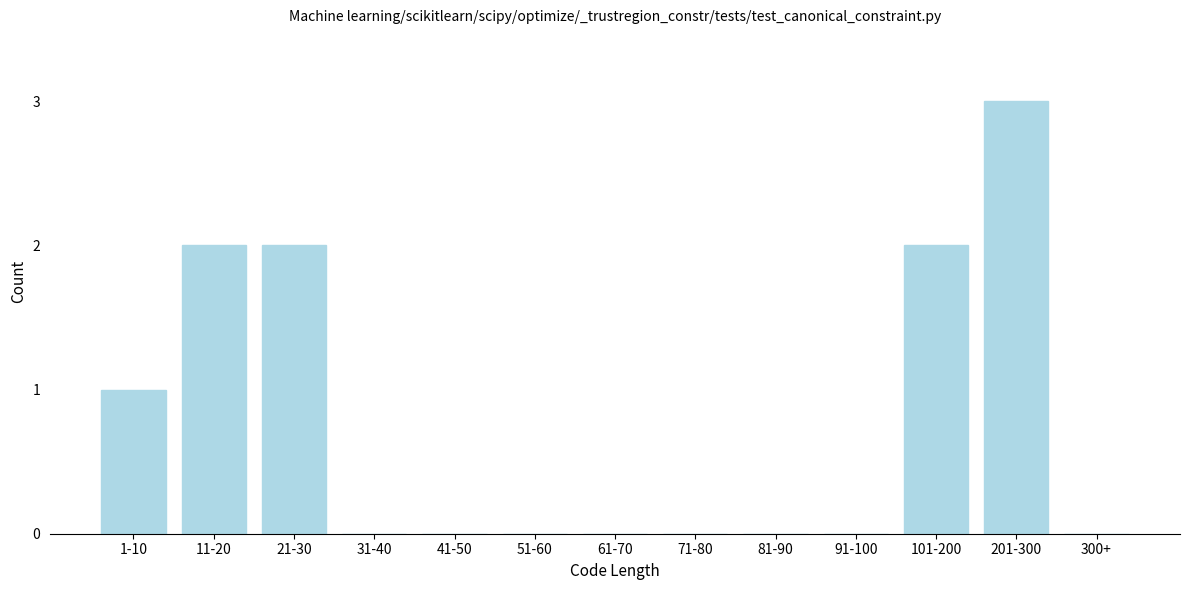

Reading left to right, list all the values displayed in this chart.

1-10=1	11-20=2	21-30=2	31-40=0	41-50=0	51-60=0	61-70=0	71-80=0	81-90=0	91-100=0	101-200=2	201-300=3	300+=0